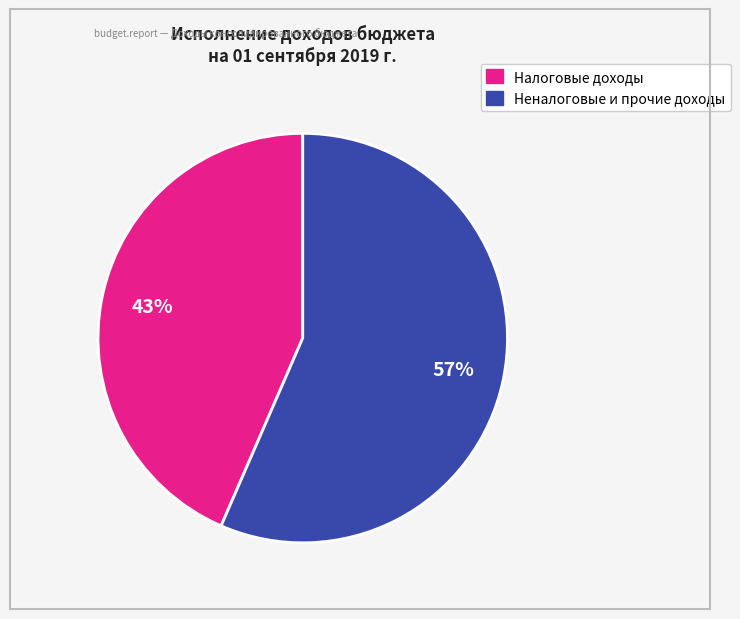

To the nearest percent, what is the average slice percentage?

50%